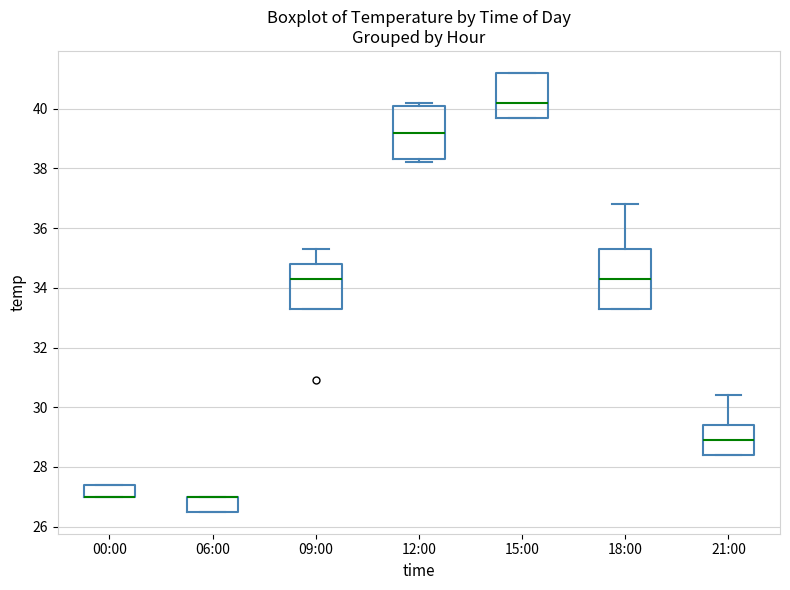

Reading left to right, read every box against the y-axis: the position of its median line, the range the box covers, and the ends of its whiskers. The values are not printed on the chart, so give them approximately, as read against the axis.

00:00: median 27.0 (drawn on the box's lower edge), box 27.0 to 27.4, whiskers 27.0 to 27.4
06:00: median 27.0 (drawn on the box's upper edge), box 26.6 to 27.0, whiskers 26.6 to 27.0
09:00: median 34.4, box 33.4 to 34.8, whiskers 33.4 to 35.4
12:00: median 39.2, box 38.4 to 40.0, whiskers 38.2 to 40.2
15:00: median 40.2, box 39.8 to 41.2, whiskers 39.8 to 41.2
18:00: median 34.4, box 33.4 to 35.4, whiskers 33.4 to 36.8
21:00: median 29.0, box 28.4 to 29.4, whiskers 28.4 to 30.4